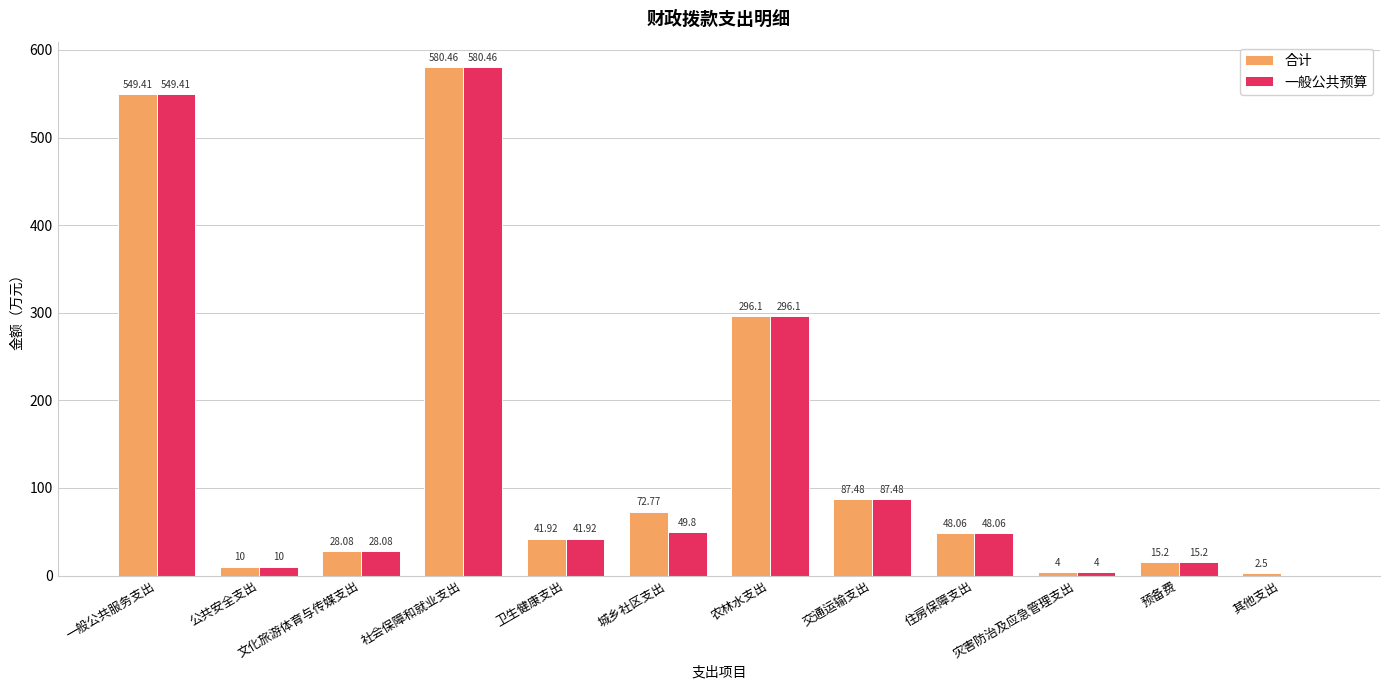

Reading left to right, transcribe all the data shown in this chart.

合计: 549.4	10.0	28.1	580.5	41.9	72.8	296.1	87.5	48.1	4.0	15.2	2.5
一般公共预算: 549.4	10.0	28.1	580.5	41.9	49.8	296.1	87.5	48.1	4.0	15.2	0.0